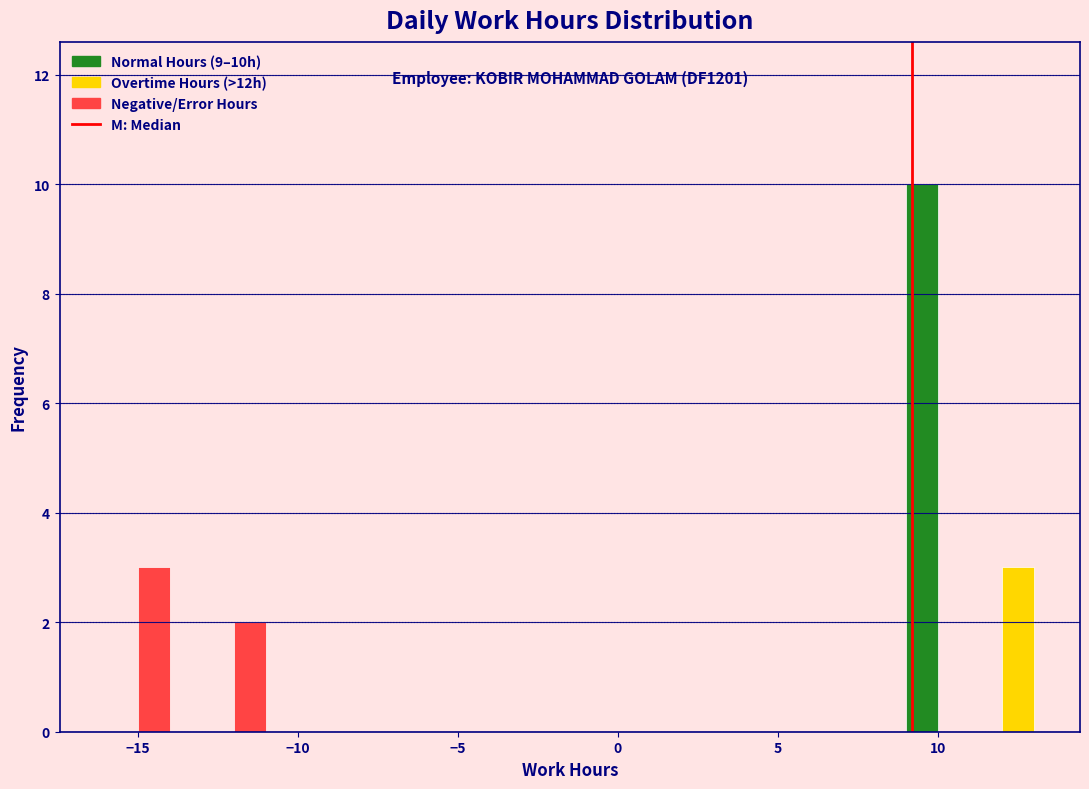

Read against the x-axis, roughly where is the centre of the tallest bar?

9.5